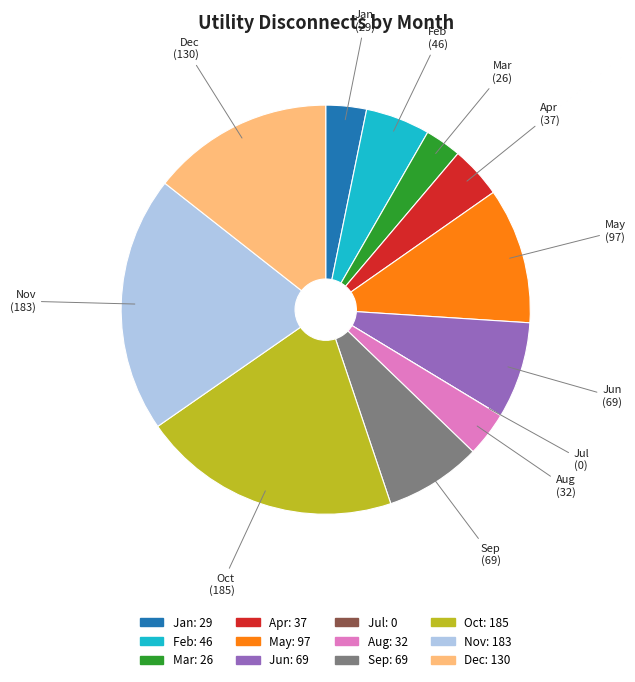

True or false: Apr accounts for 16% of the total.

False